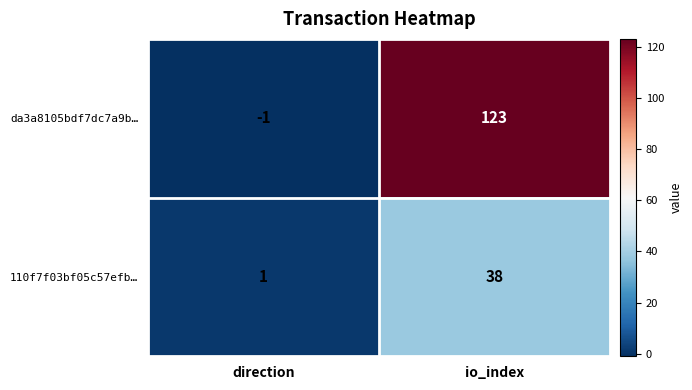

True or false: 110f7f03bf05c57efb… has a value of 62 at io_index.

False